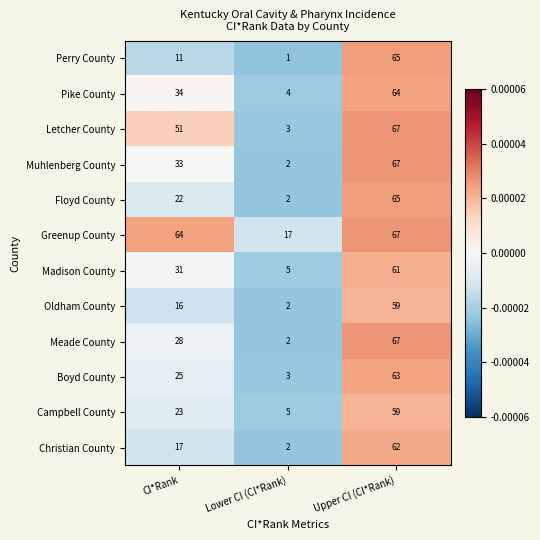

What is the sum of all Letcher County values?

121